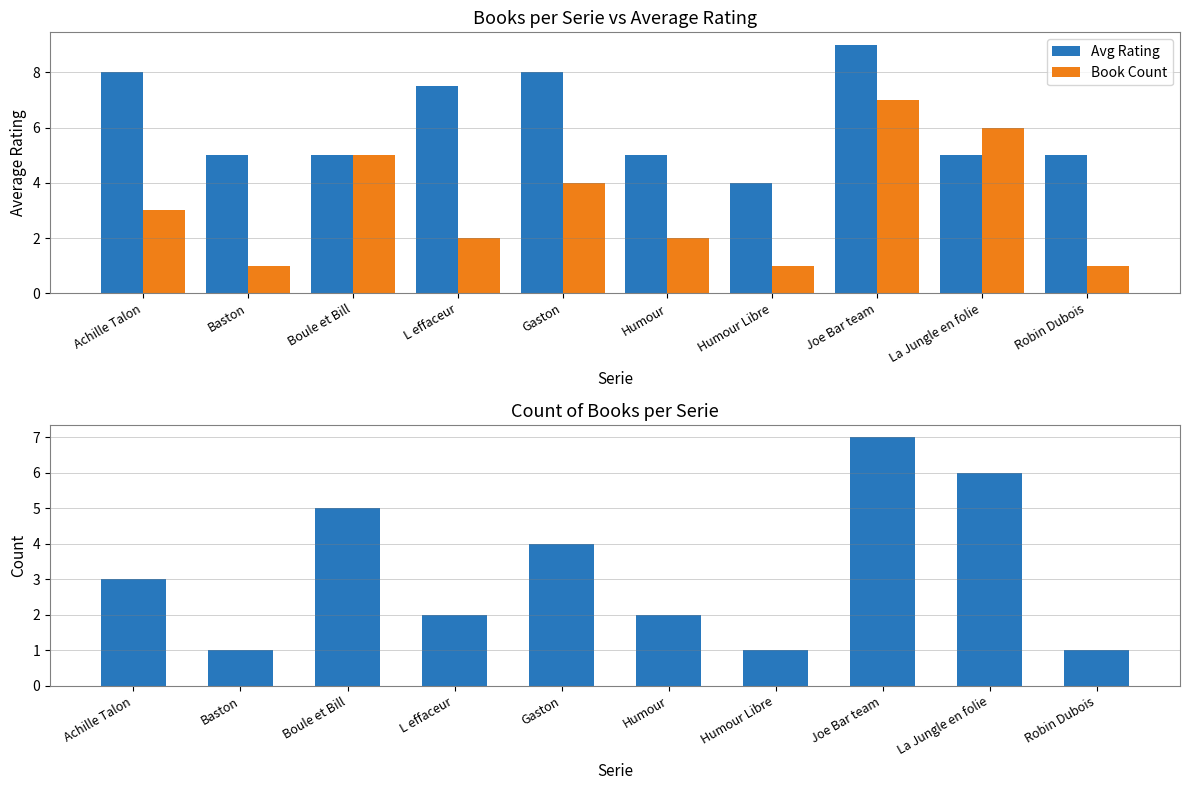

At which label does Avg Rating first exceed 5?

Achille Talon